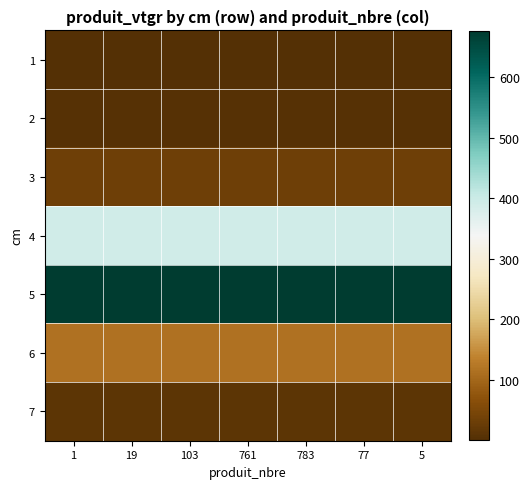

Reading left to right, extract all data points from this chart.

1: 1=0.1	19=0.1	103=0.1	761=0.1	783=0.1	77=0.1	5=0.1
2: 1=3.9	19=3.9	103=3.9	761=3.9	783=3.9	77=3.9	5=3.9
3: 1=32.2	19=32.2	103=32.2	761=32.2	783=32.2	77=32.2	5=32.2
4: 1=392.3	19=392.3	103=392.3	761=392.3	783=392.3	77=392.3	5=392.3
5: 1=676.1	19=676.1	103=676.1	761=676.1	783=676.1	77=676.1	5=676.1
6: 1=113.8	19=113.8	103=113.8	761=113.8	783=113.8	77=113.8	5=113.8
7: 1=12.3	19=12.3	103=12.3	761=12.3	783=12.3	77=12.3	5=12.3